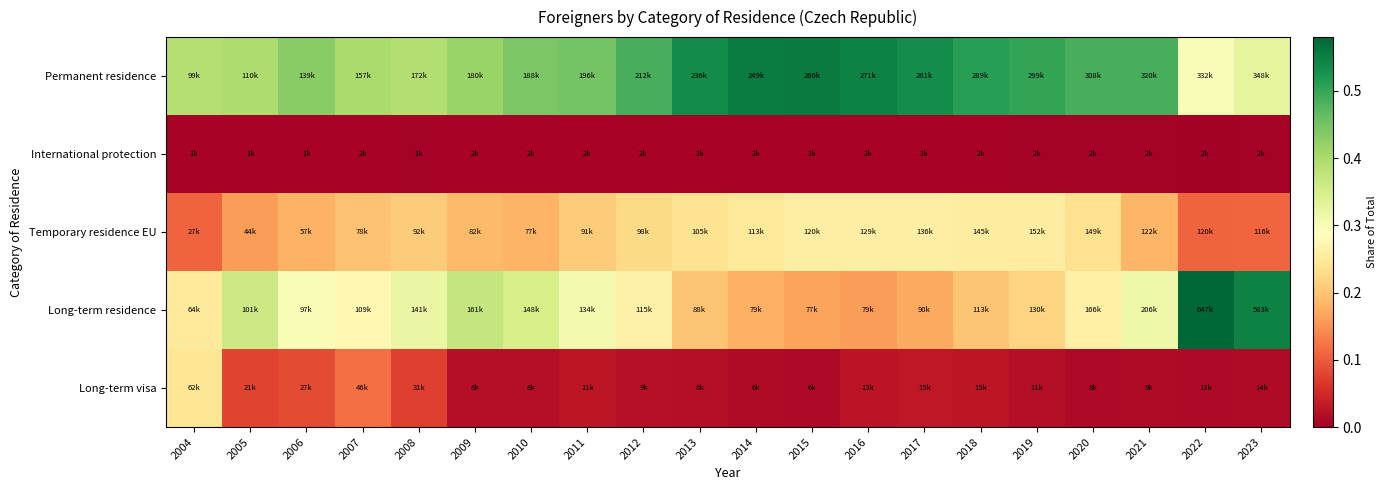

What is the spread (max minus min) of values at 2014?

0.5